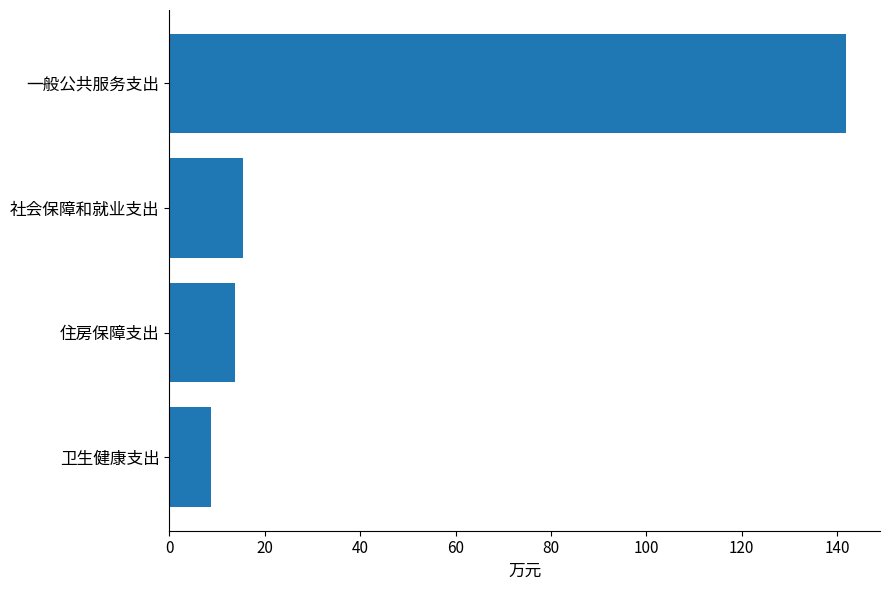

Which label corresponds to the largest value in the chart?

一般公共服务支出